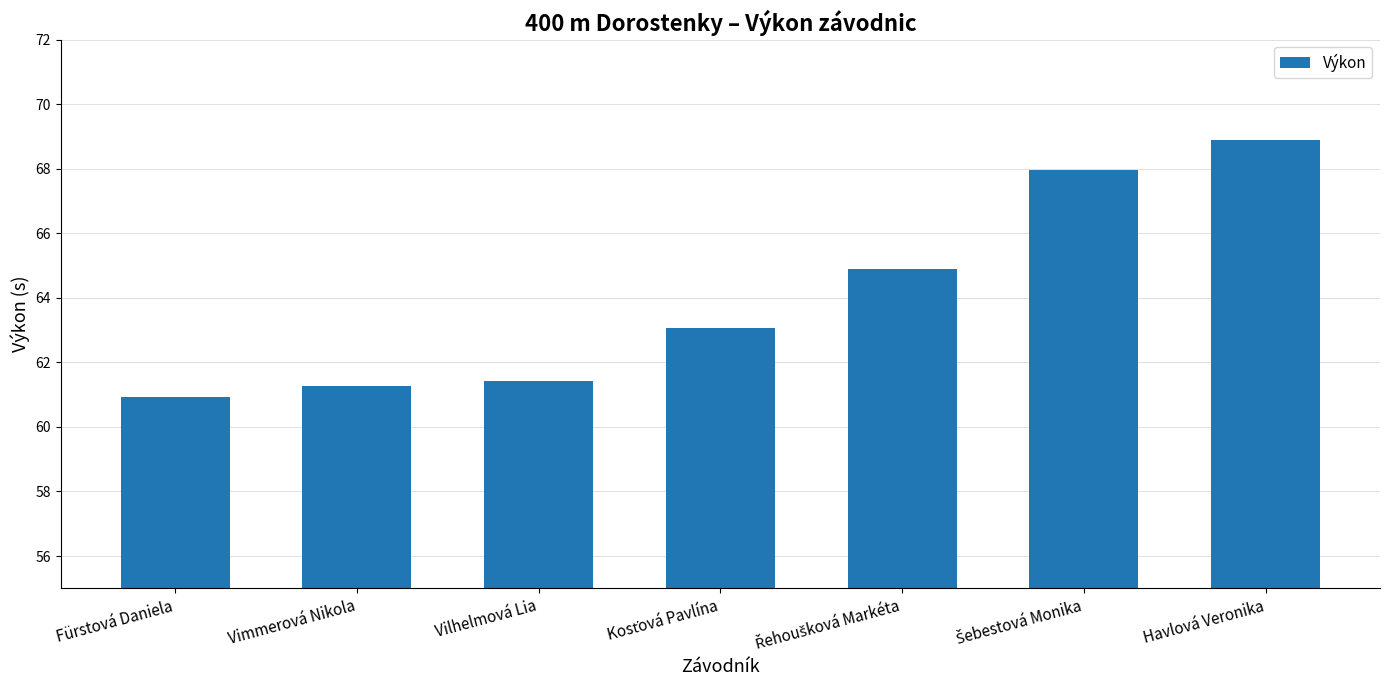

What is the smallest value displayed?

60.9